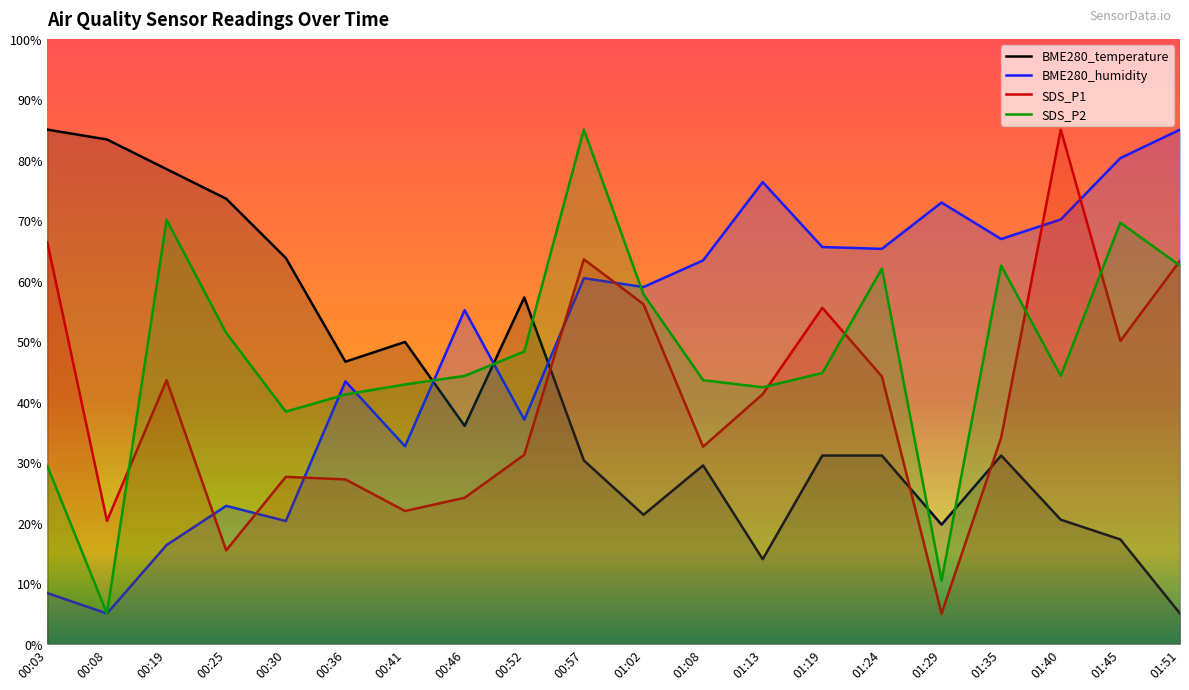

What is the difference between the SDS_P1 values at 00:52 and 00:30?

3.6